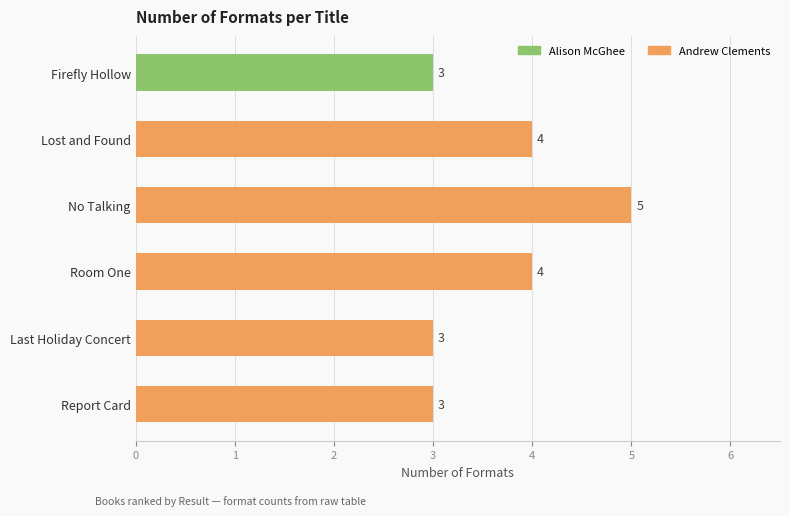

What is the maximum value shown in the chart?

5